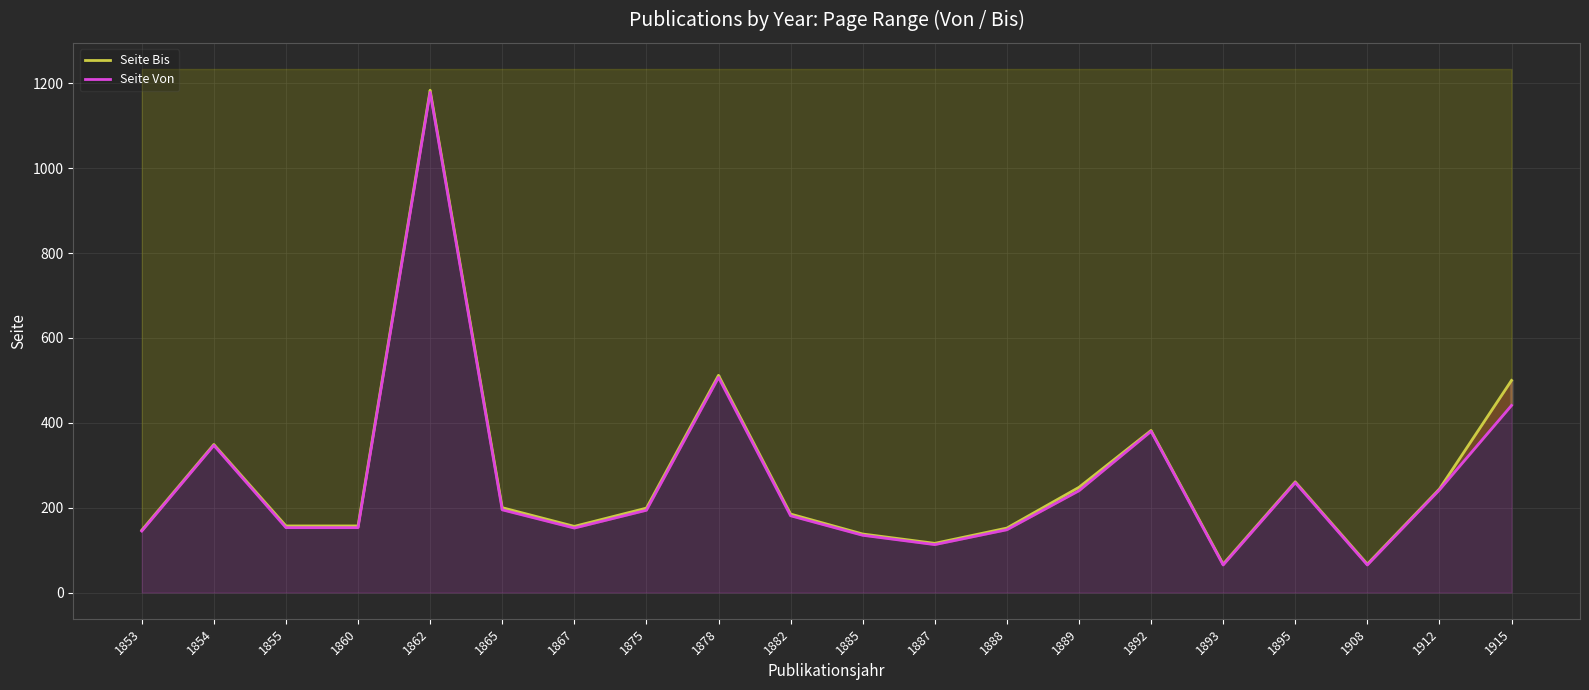

What is the minimum value for Seite Von?

65